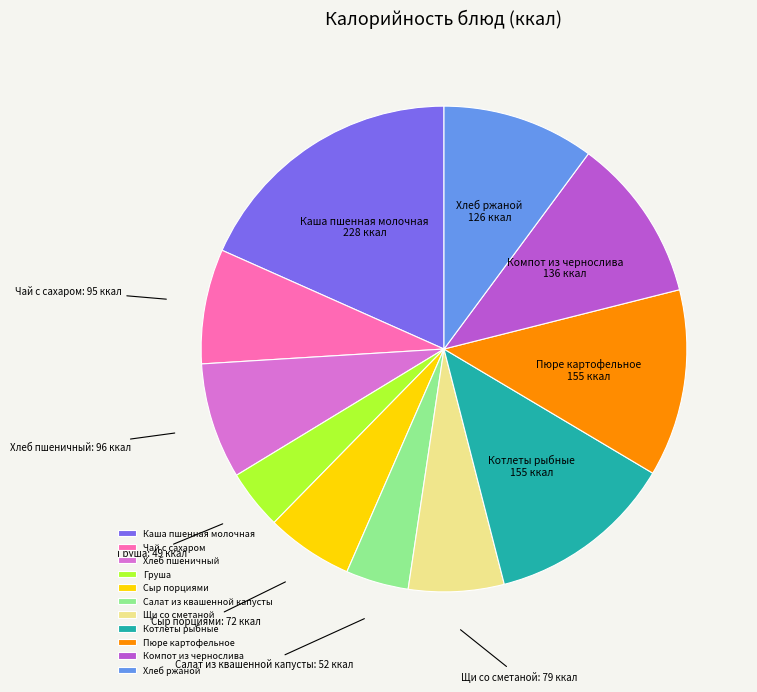

Between Котлеты рыбные and Сыр порциями, which is larger?

Котлеты рыбные